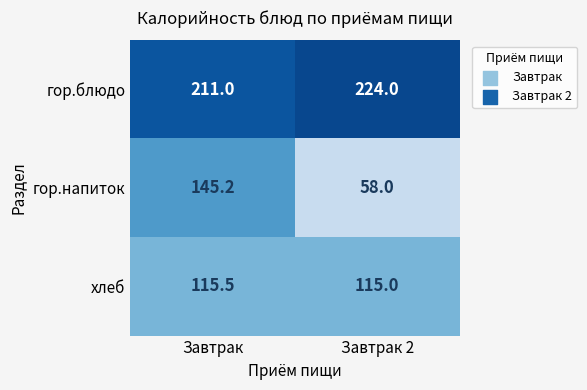

What is the difference between the maximum and minimum values in the гор.напиток series?

87.2